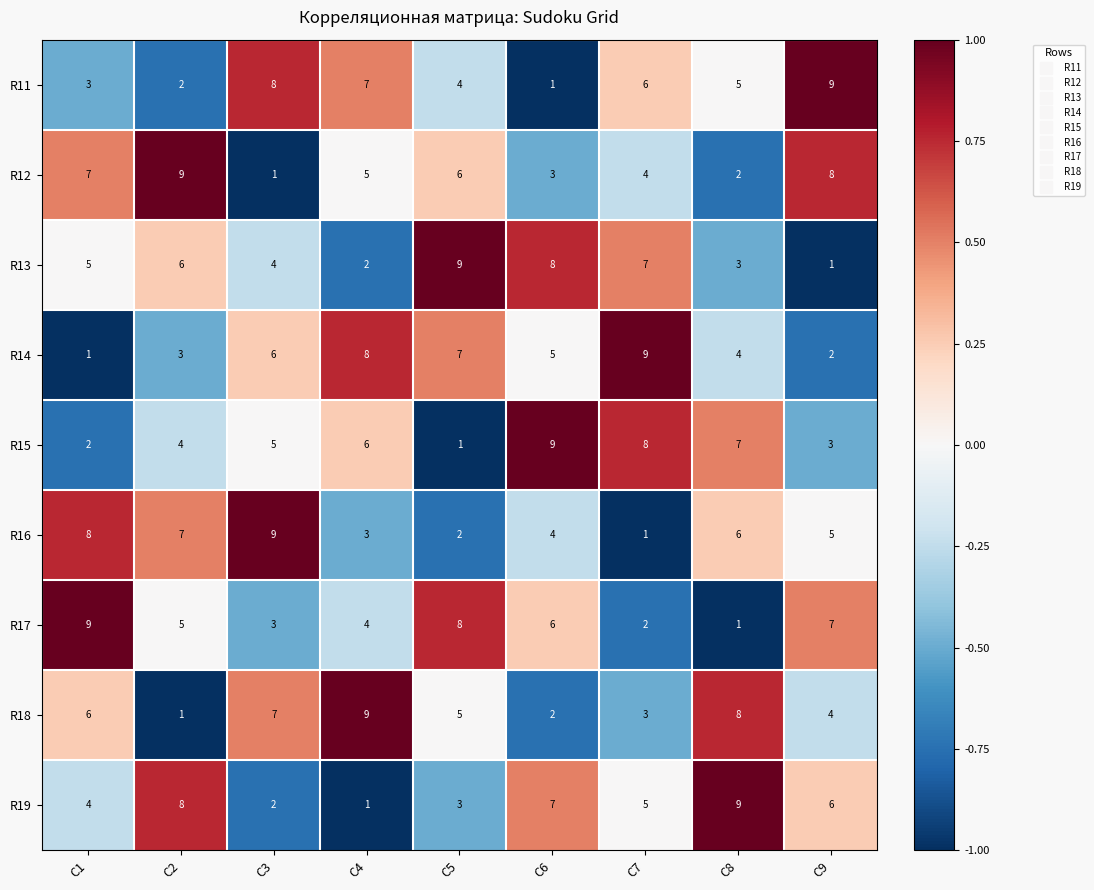

List the labels in order of R16 value, smallest first.

C7, C5, C4, C6, C9, C8, C2, C1, C3